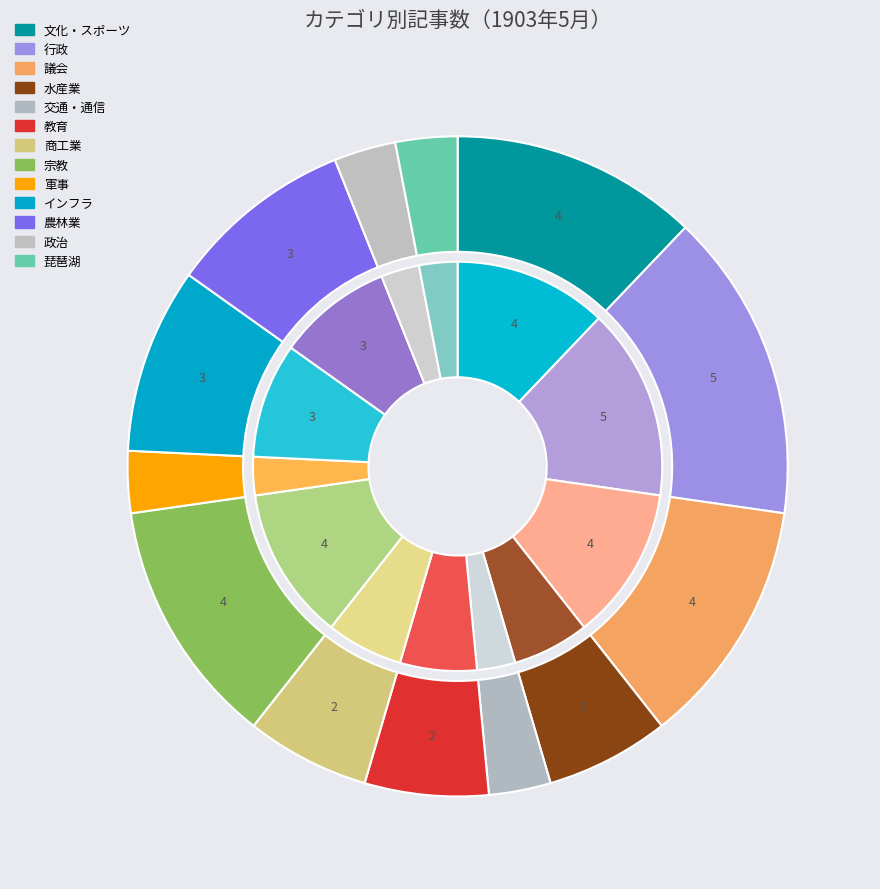

What is the change in value from 交通・通信 to 教育?

+1